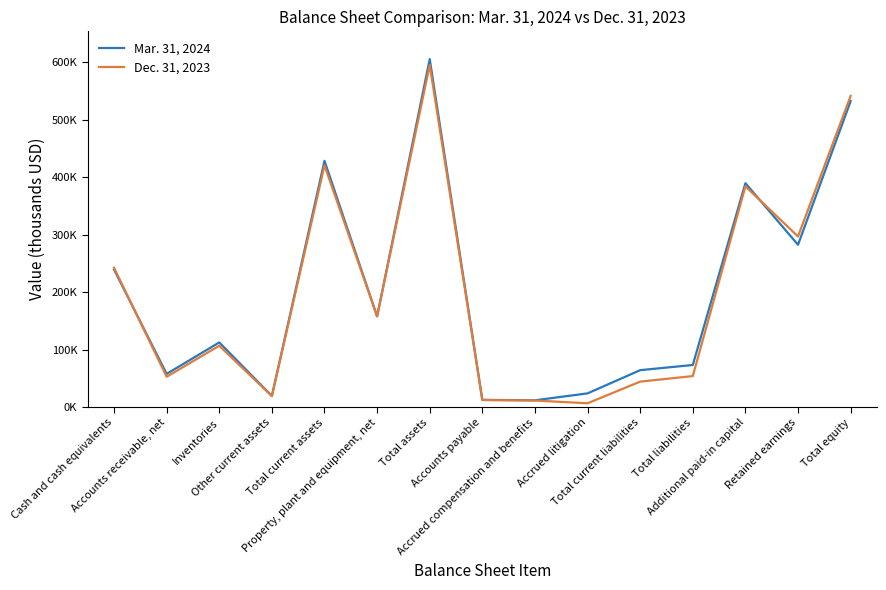

What are all the series names shown in the legend?

Mar. 31, 2024, Dec. 31, 2023